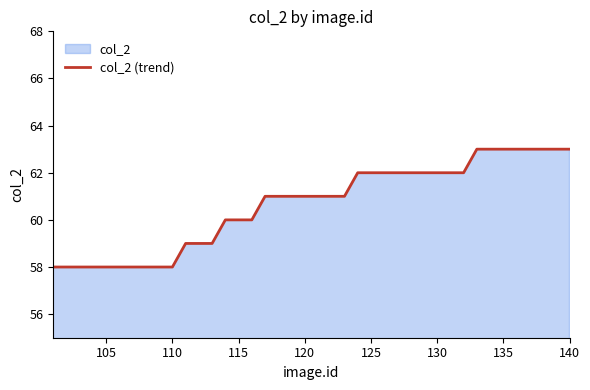

What is the change in value from 115 to 125?

+2